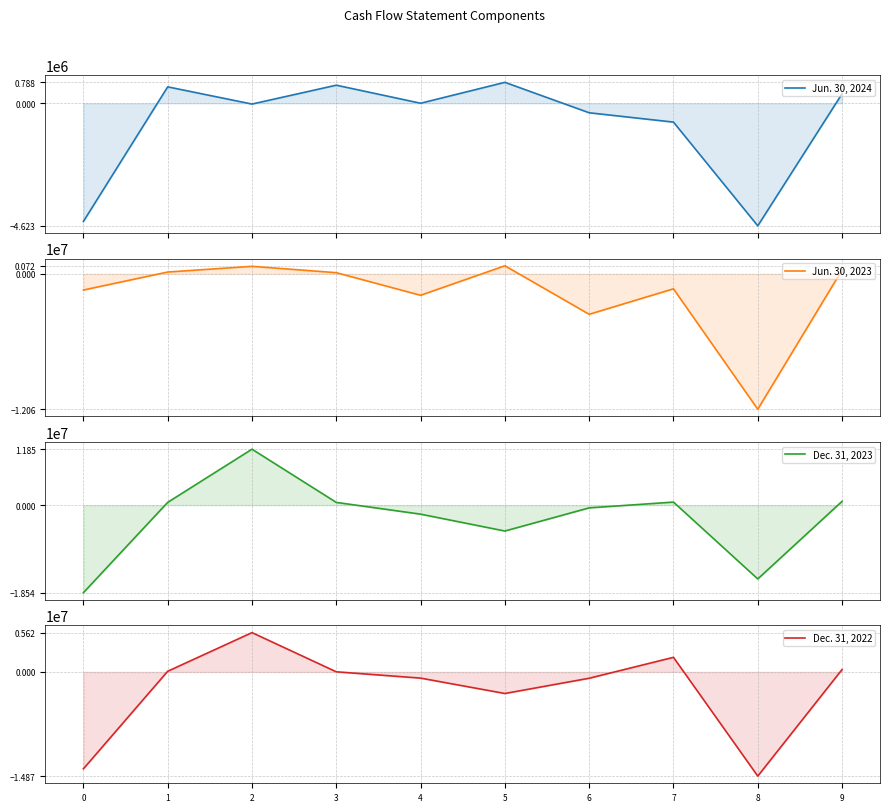

At which category does Dec. 31, 2022 reach its first local valley?

5